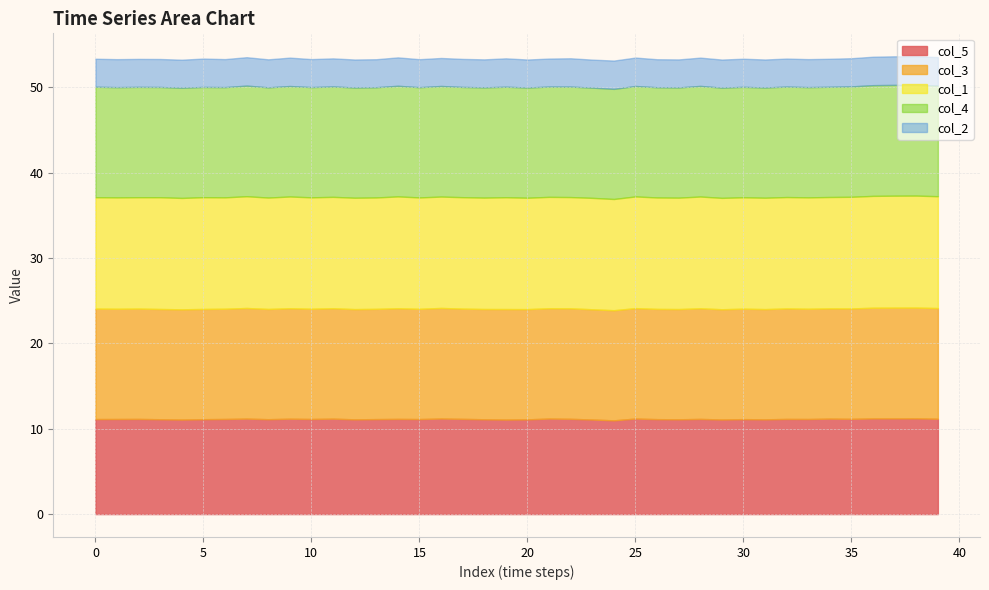

What value does the col_1 series have at 34?

13.0